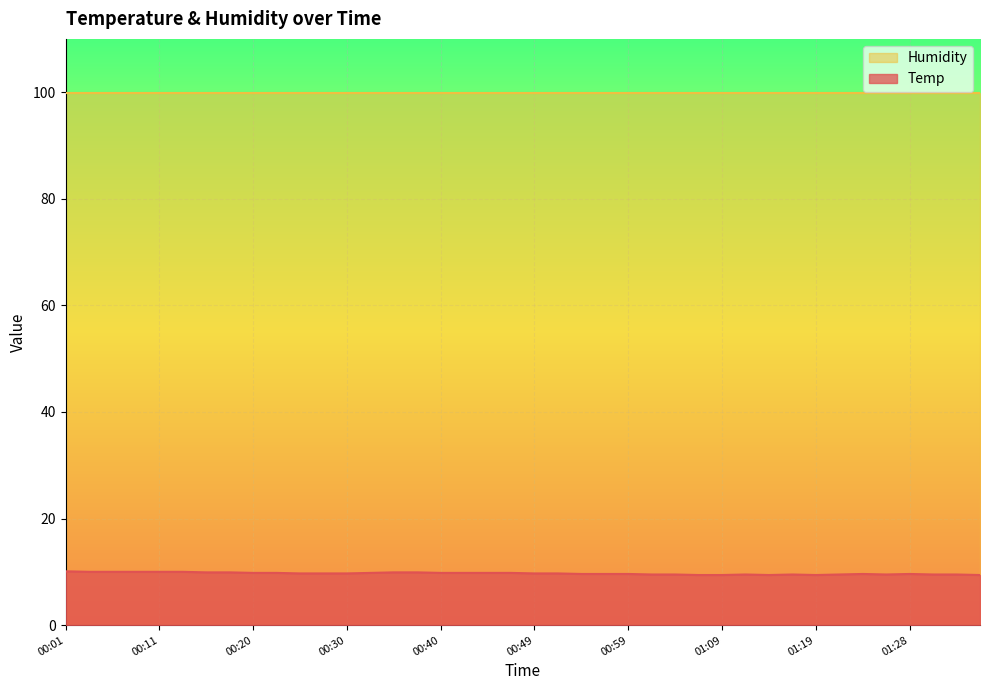

Between 01:19 and 01:11, which is larger?

01:11